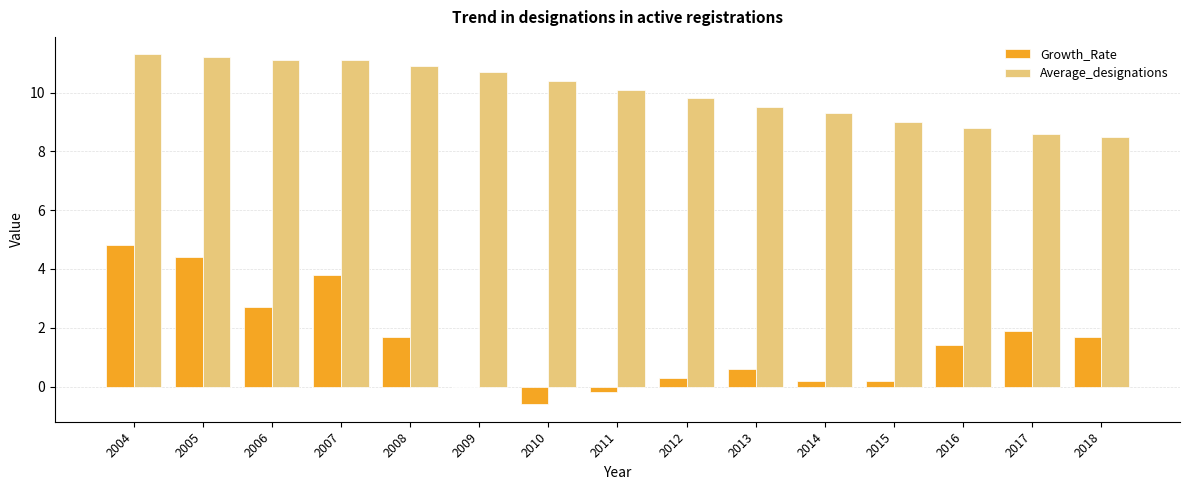

What is the highest value of the Growth_Rate series?

4.8